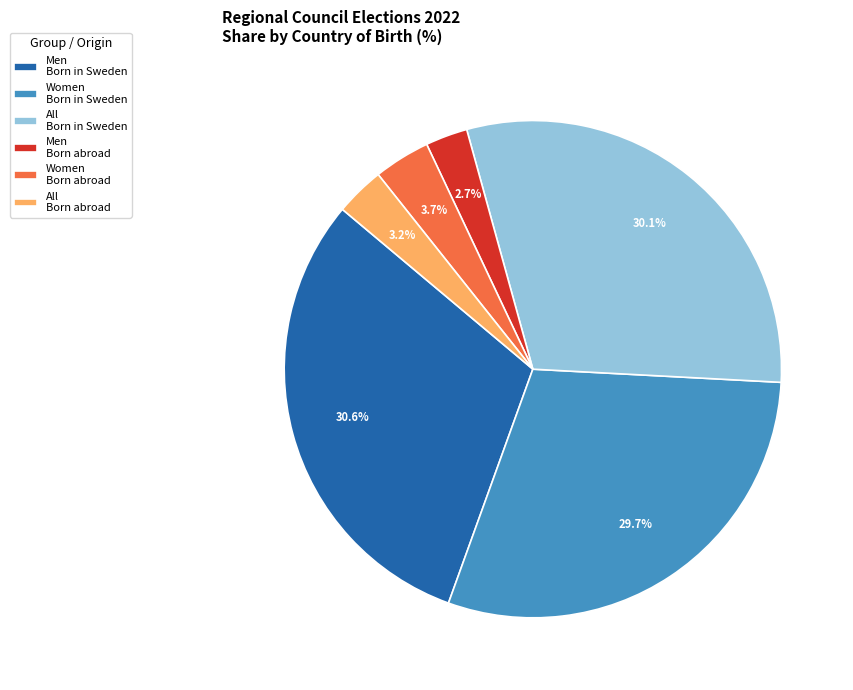

Do Women Born in Sweden and Men Born in Sweden together represent more than half of the pie?

Yes